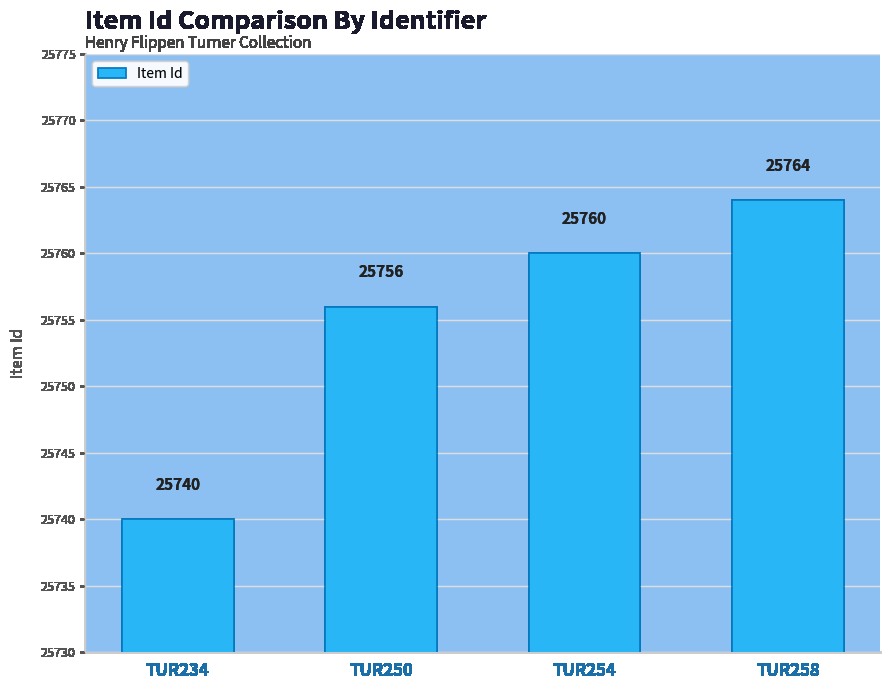

At which label is the value closest to 25752?

TUR250